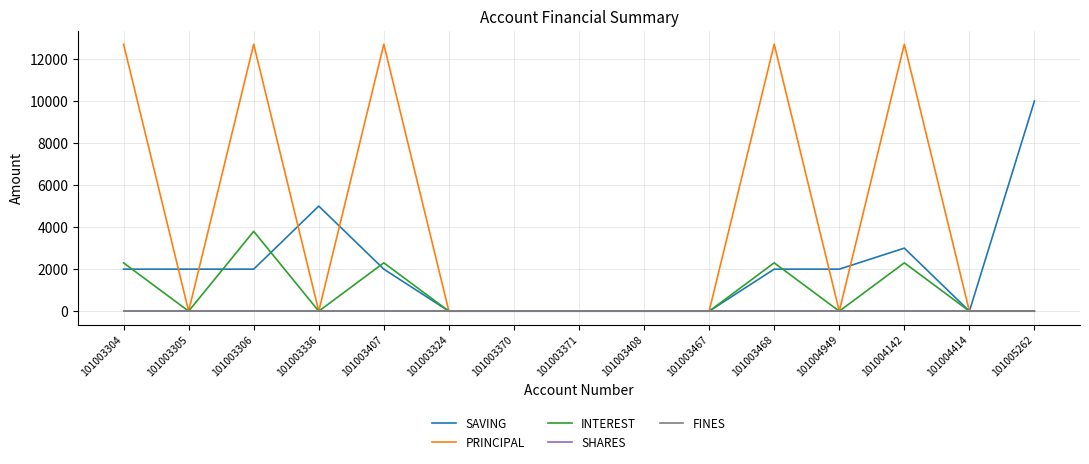

True or false: SAVING and INTEREST cross at least once.

True